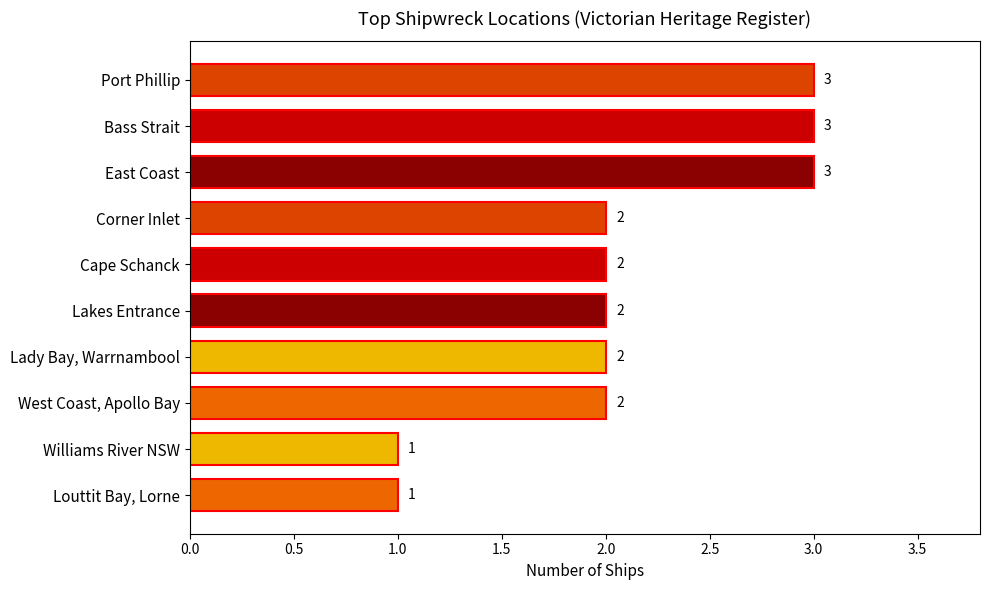

Count the number of data series in this chart.

1